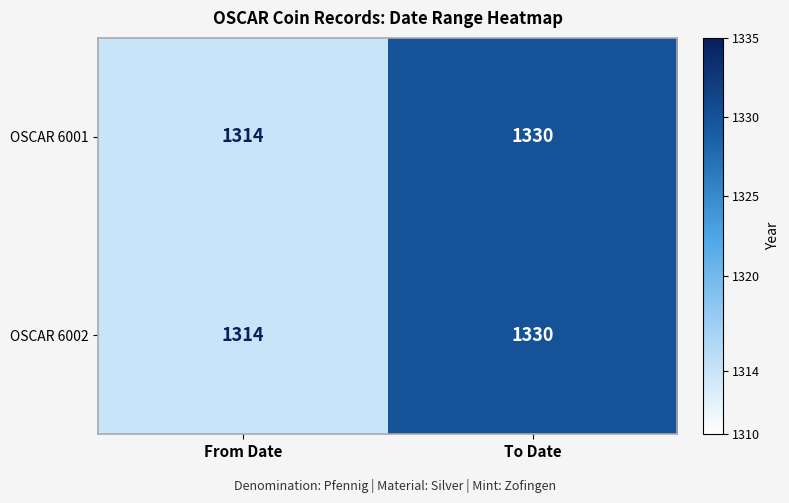

What is the maximum value for OSCAR 6002?

1330